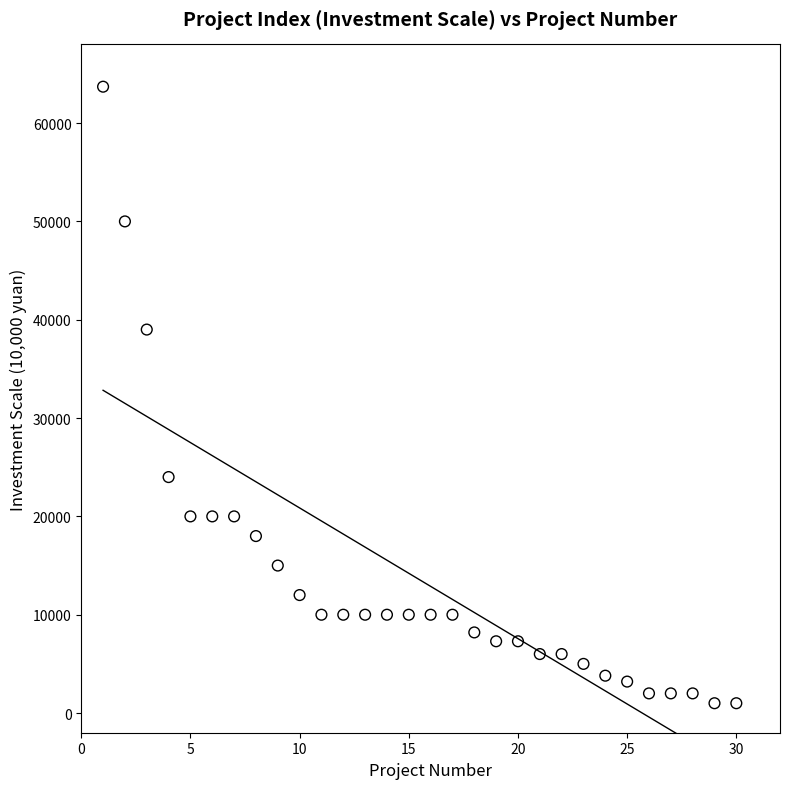

What Y value in the scatter plot is closest to 32350?

39000